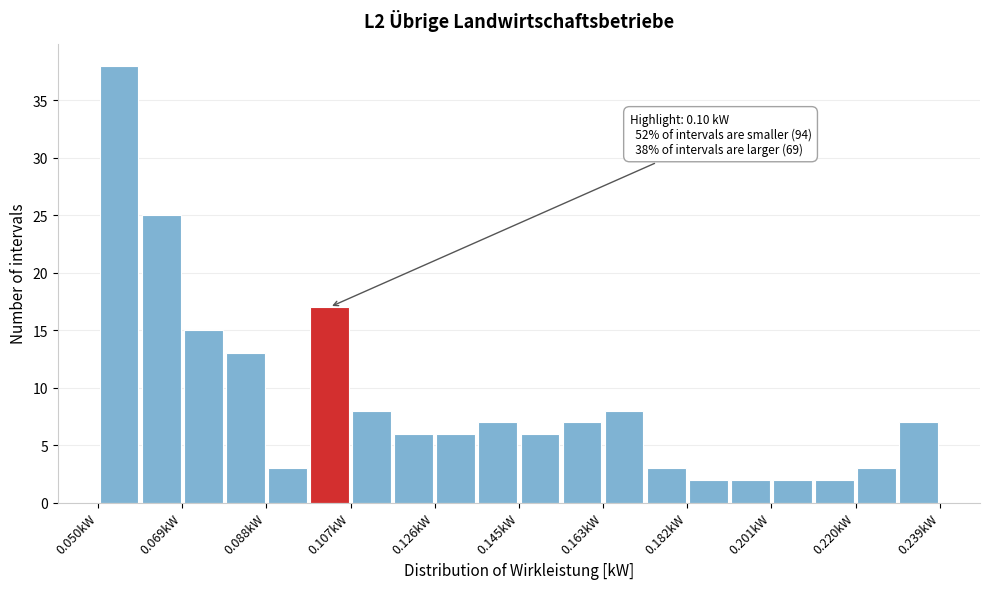

Which range on the x-axis has the tallest bar?

0.050 to 0.060